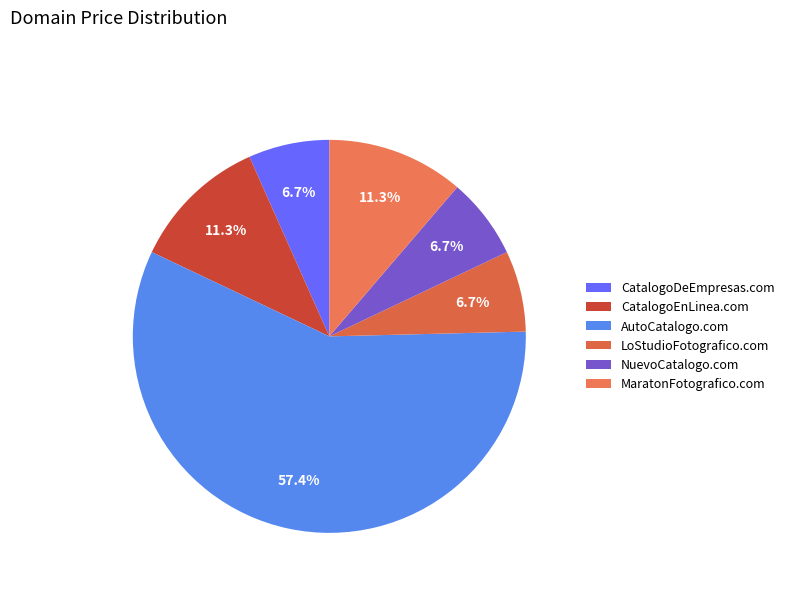

What is the majority slice?

AutoCatalogo.com